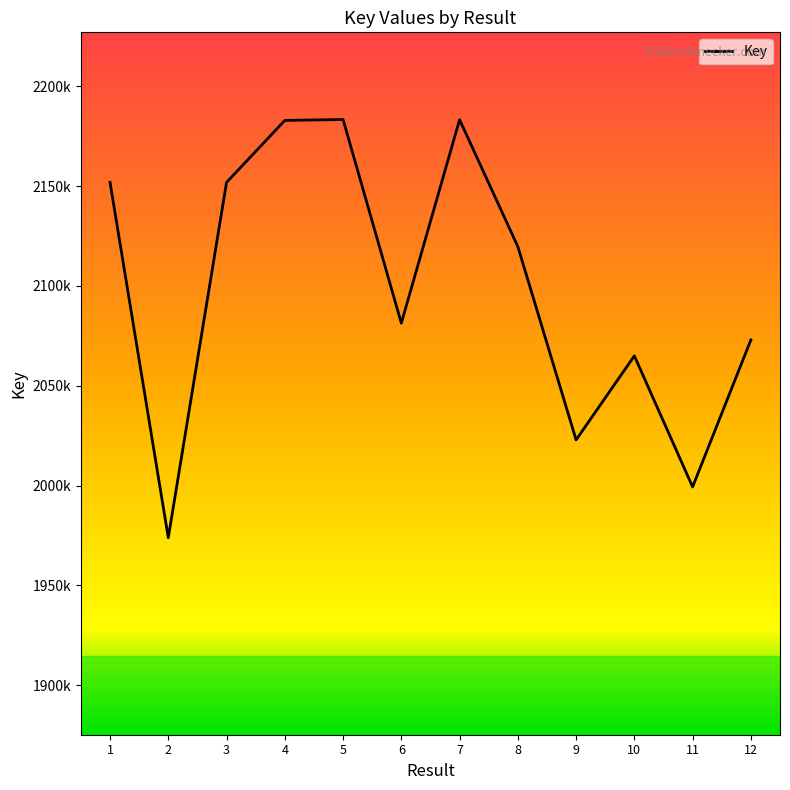

Is this an area chart (filled region under the line)?

No